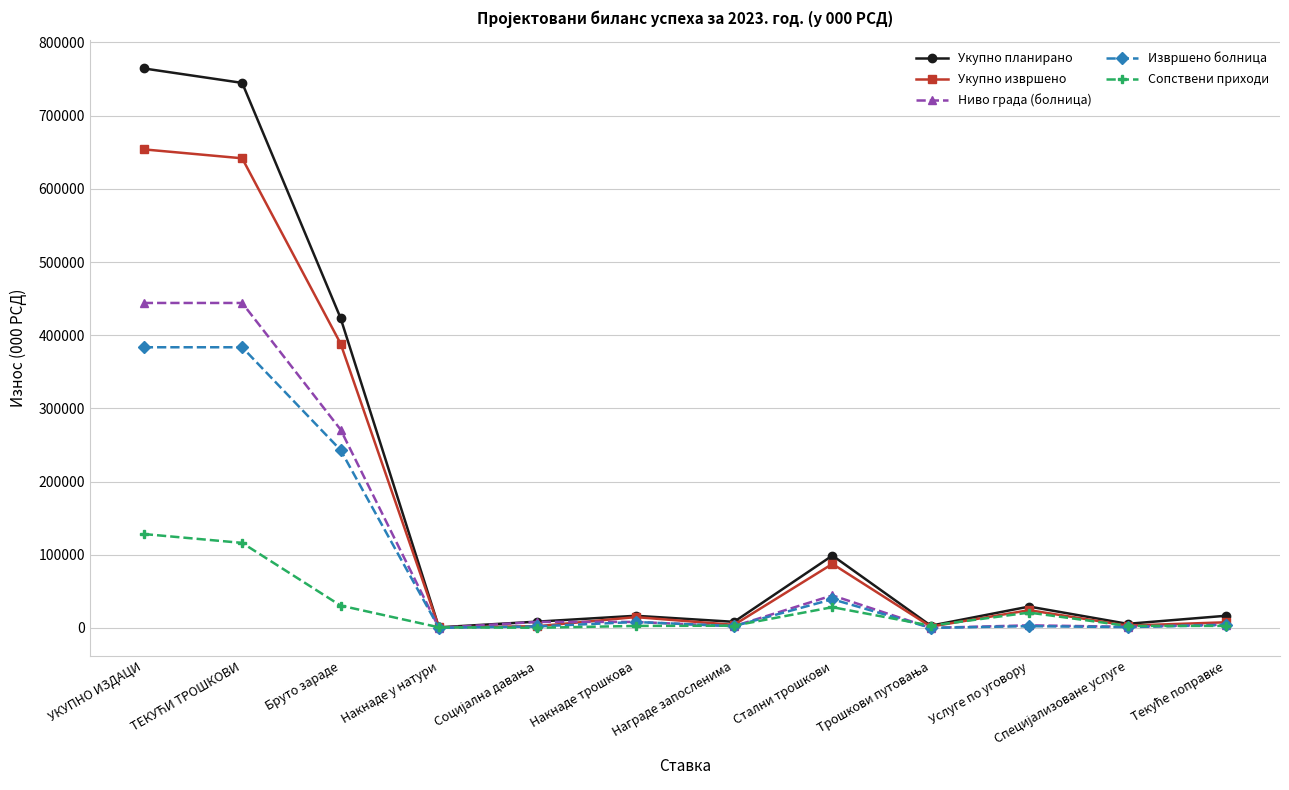

What is the maximum value for Укупно извршено?

653925